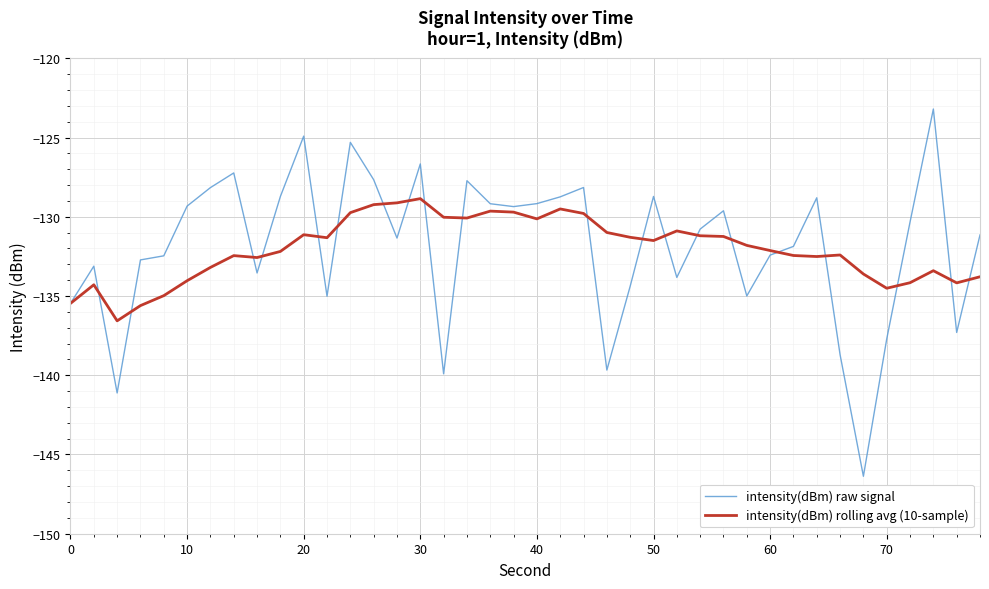

What is the greatest value displayed?

-123.2